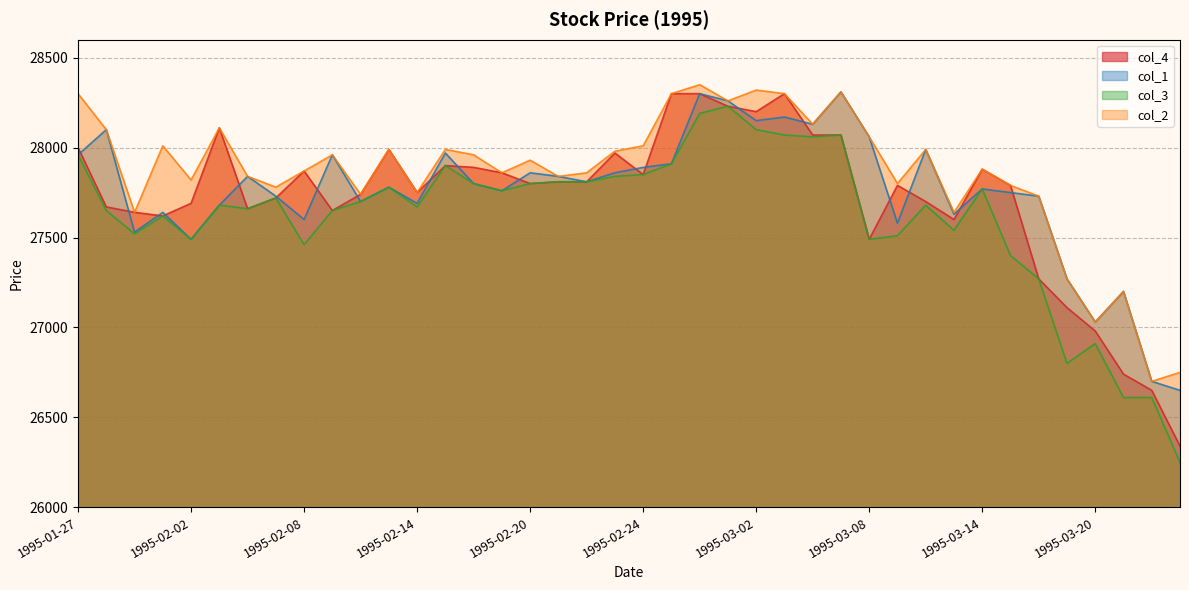

Reading left to right, what are all the values shown in this chart?

col_4: 28000	27670	27640	27620	27690	28110	27660	27720	27870	27650	27740	27990	27750	27900	27890	27860	27800	27810	27810	27970	27850	28300	28300	28230	28200	28300	28070	28070	27490	27790	27700	27600	27880	27790	27270	27110	26980	26740	26650	26340
col_1: 27960	28100	27530	27640	27490	27680	27840	27730	27600	27960	27700	27780	27690	27970	27800	27760	27860	27840	27810	27860	27890	27910	28300	28260	28150	28170	28130	28310	28060	27580	27990	27630	27770	27750	27730	27270	27030	27200	26700	26650
col_3: 27960	27650	27520	27620	27490	27680	27660	27720	27460	27650	27700	27780	27670	27900	27800	27760	27800	27810	27810	27840	27850	27910	28190	28230	28100	28070	28060	28070	27490	27510	27680	27540	27770	27400	27270	26800	26910	26610	26610	26250
col_2: 28300	28100	27640	28010	27820	28110	27840	27780	27870	27960	27740	27990	27750	27990	27960	27860	27930	27840	27860	27980	28010	28300	28350	28260	28320	28300	28130	28310	28060	27800	27990	27640	27880	27790	27730	27270	27030	27200	26700	26750